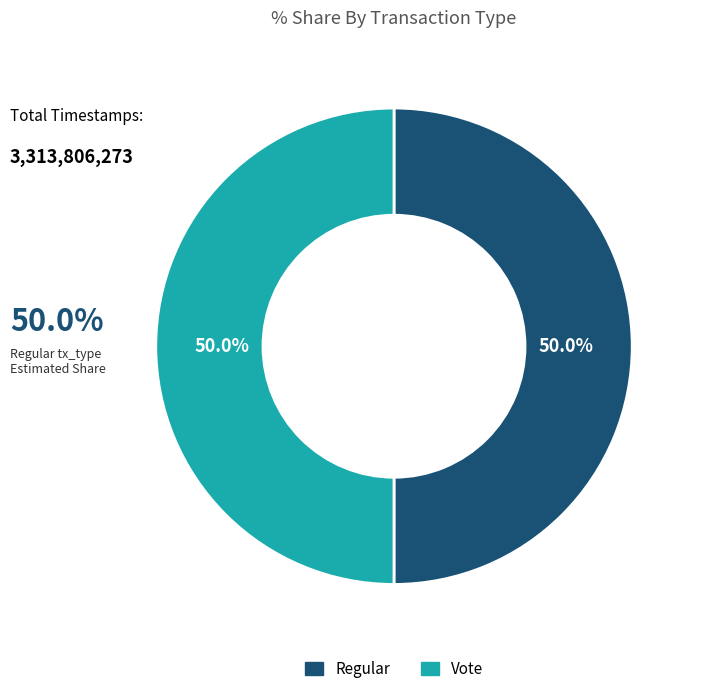

To the nearest percent, what percentage of the pie is Regular?

50%